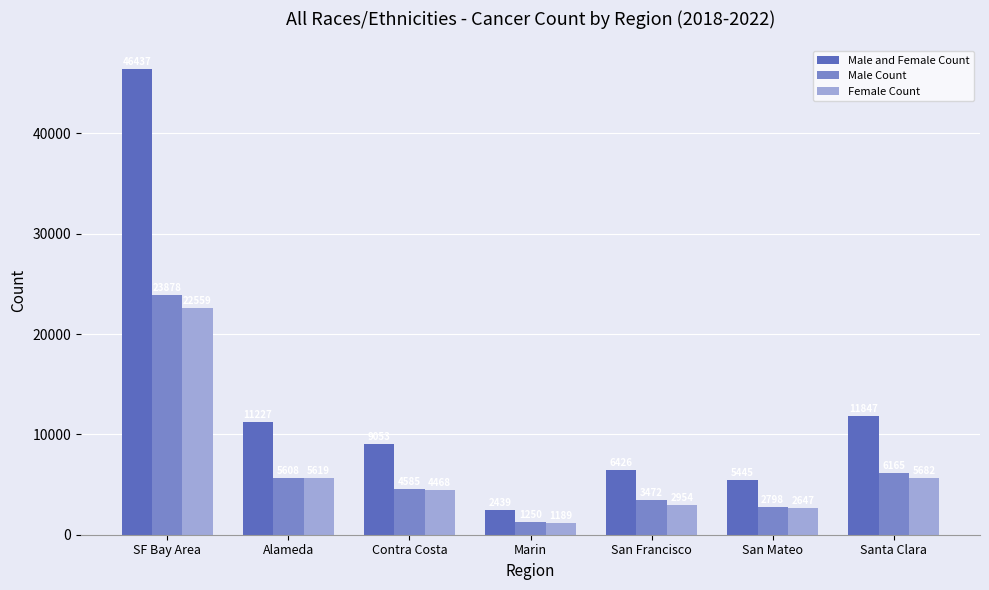

What is the label of the 6th bar from the right?

Alameda